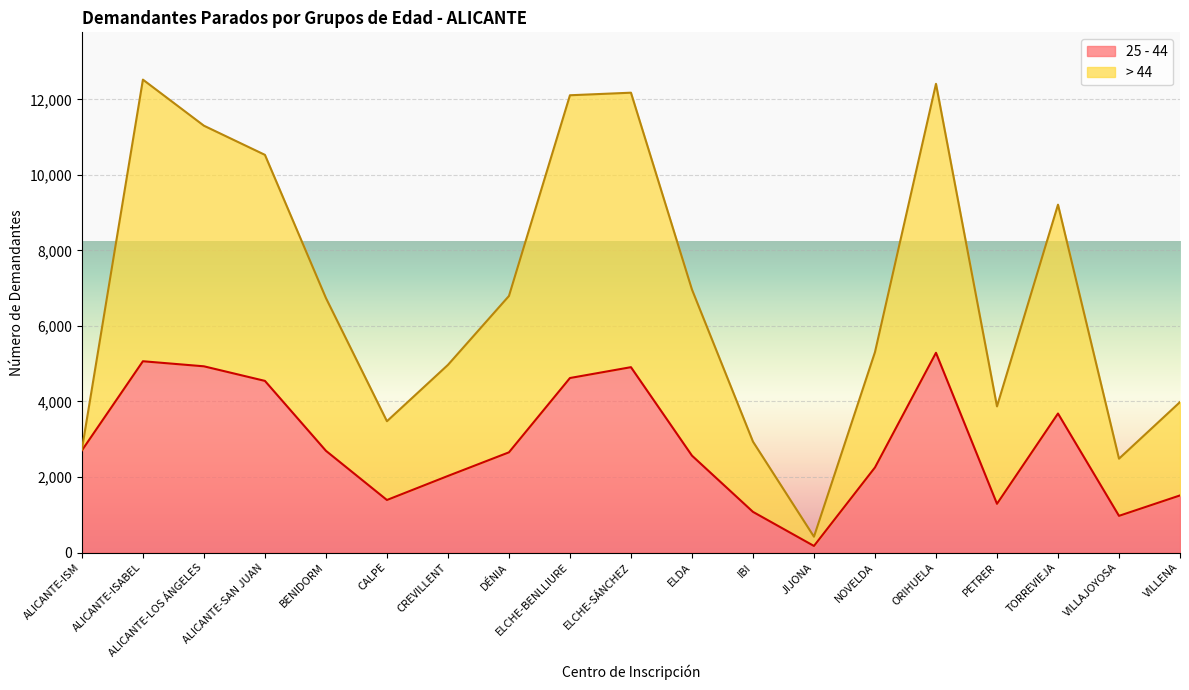

Rank the series by their maximum value, from highest to lowest.

> 44, 25 - 44